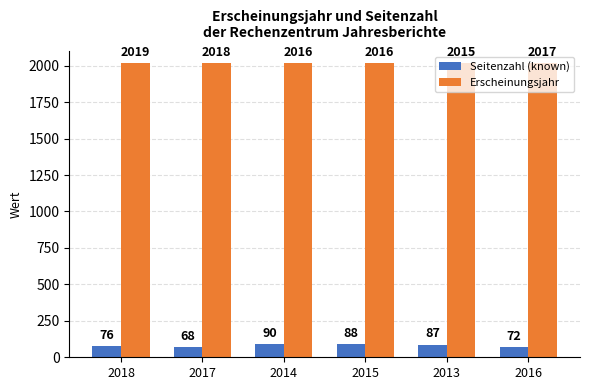

Which series has the largest total across all categories?

Erscheinungsjahr